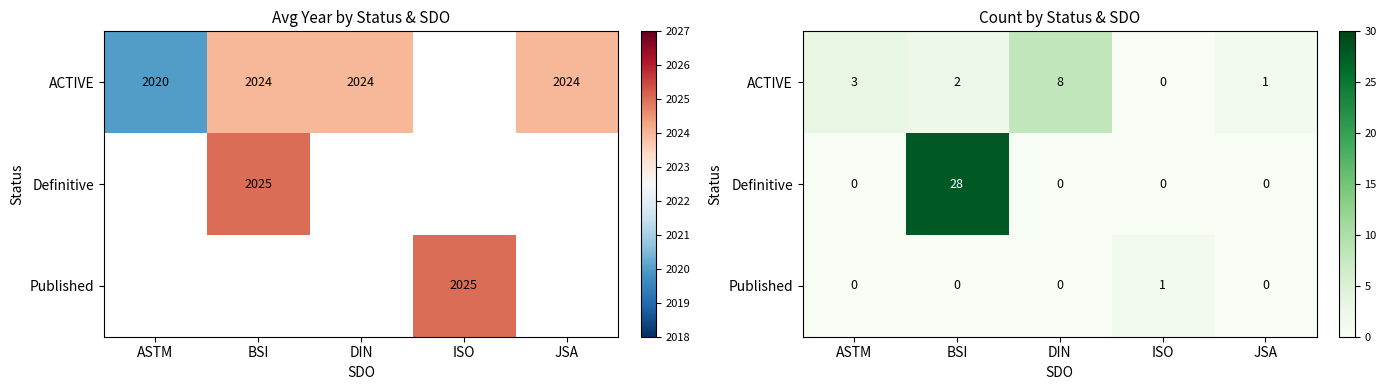

At which category is the sum across all series the highest?

BSI